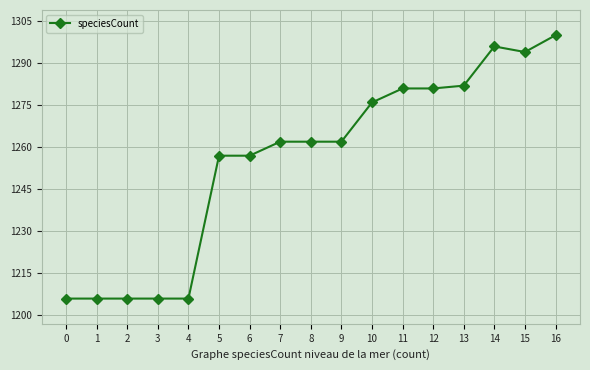

True or false: the data shows 689 at 11.

False